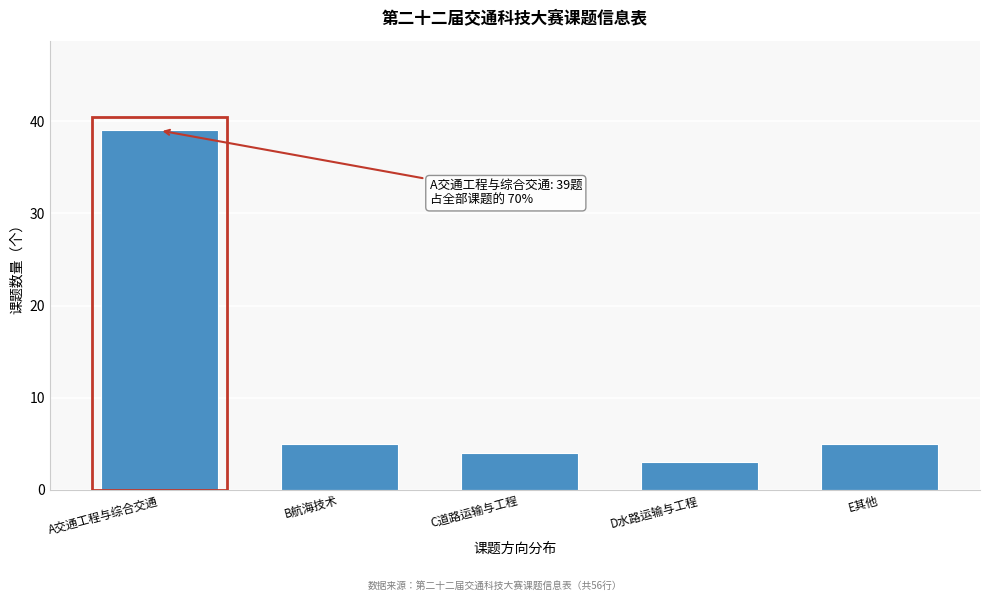

Reading left to right, what are all the values shown in this chart?

39	5	4	3	5